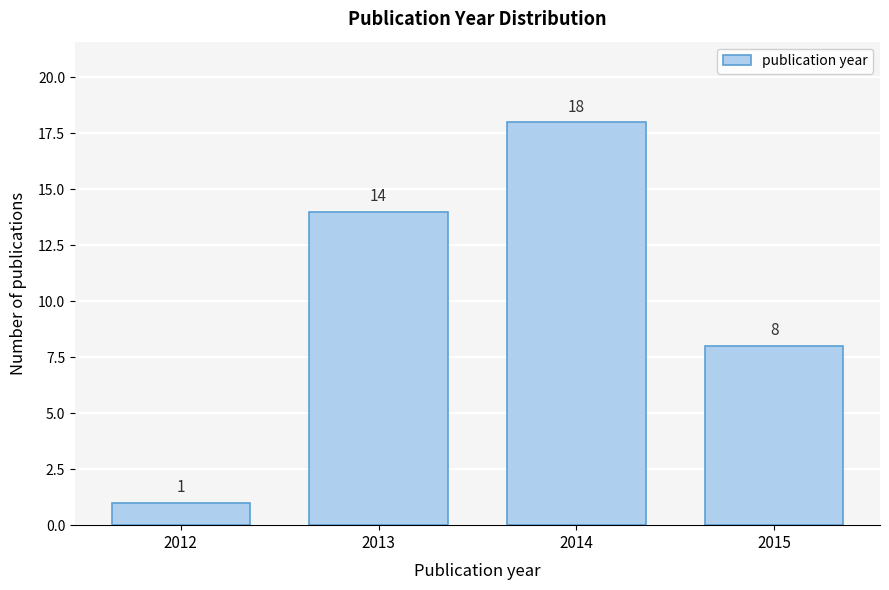

Reading right to left, list all the values displayed in this chart.

2015=8	2014=18	2013=14	2012=1